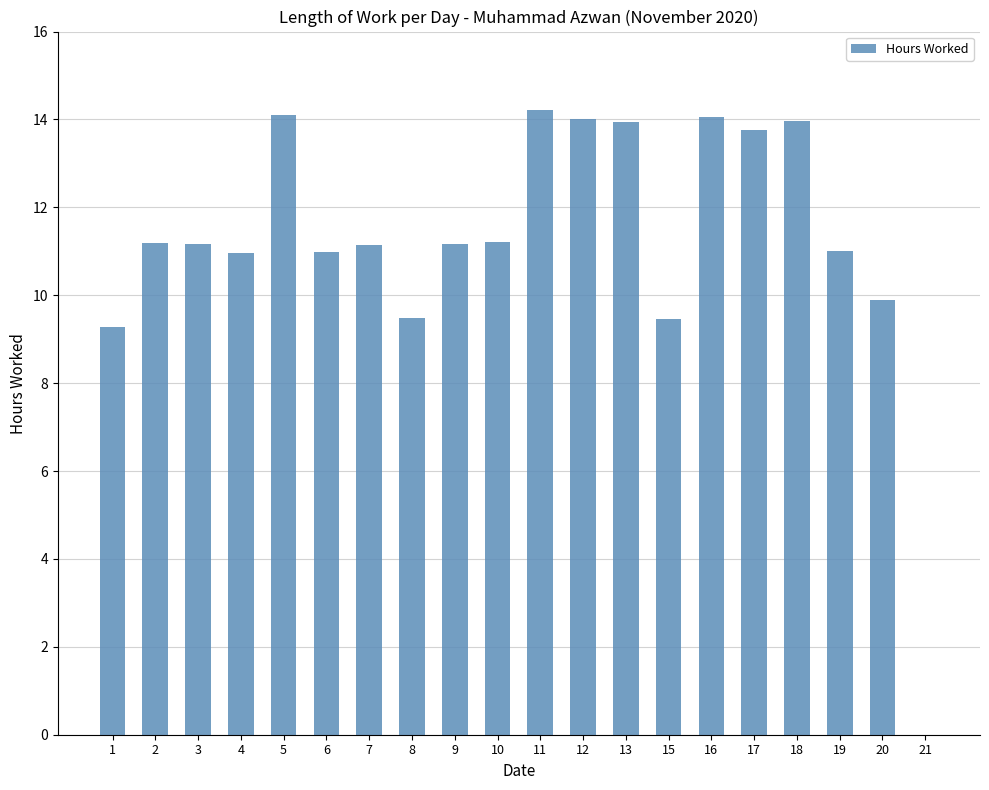

How many positive values are there?

19